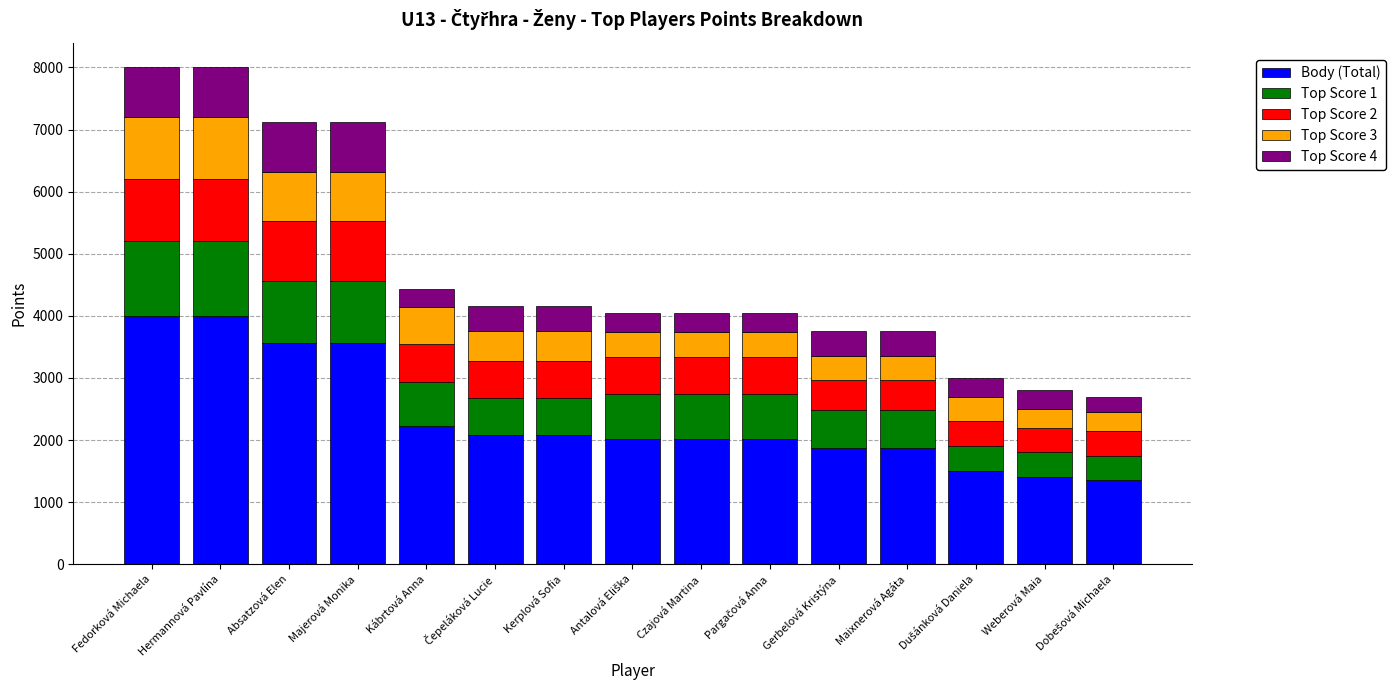

What is the maximum value for Body (Total)?

4000